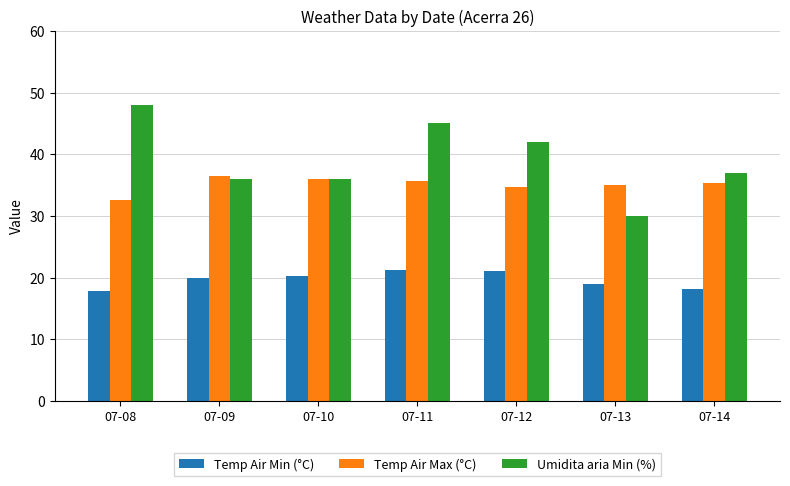

At which category is the sum across all series the highest?

07-11